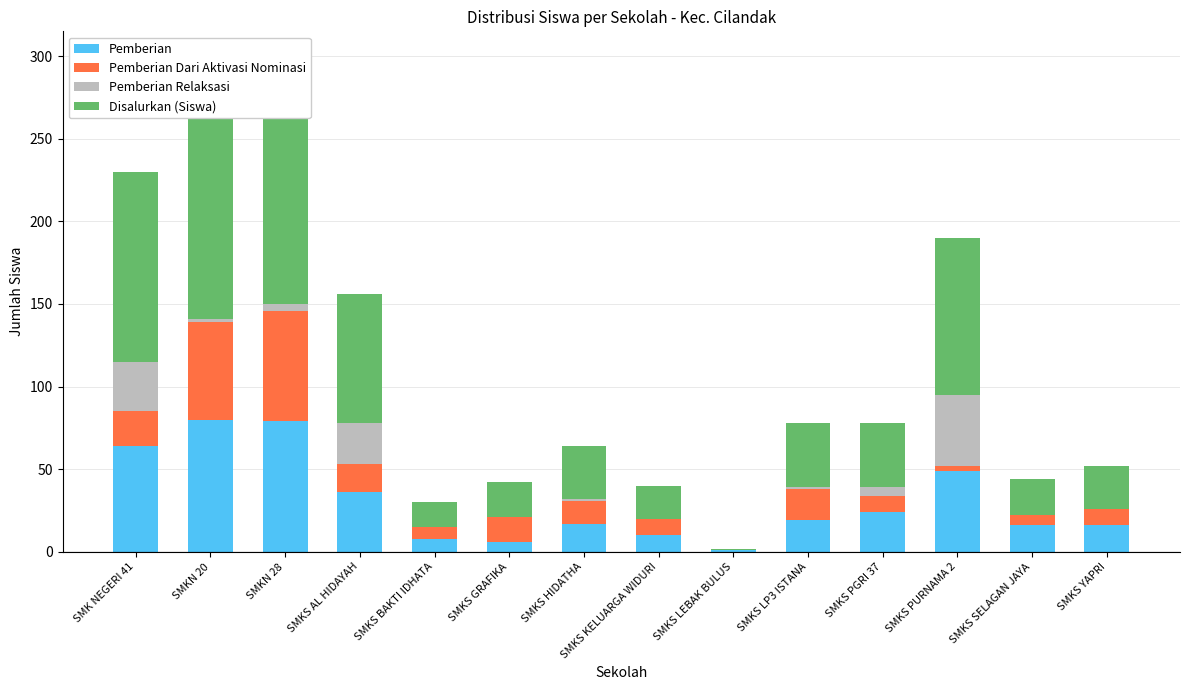

What is the difference between the maximum and minimum values in the Pemberian Relaksasi series?

43